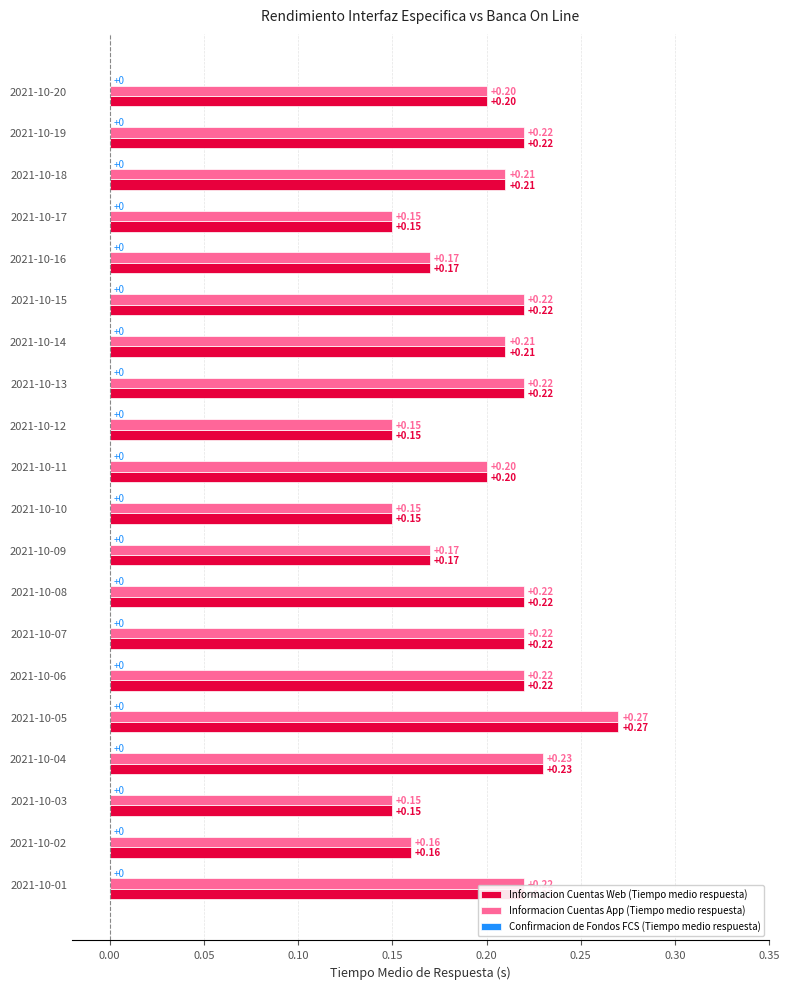

At which category is the sum across all series the highest?

2021-10-05